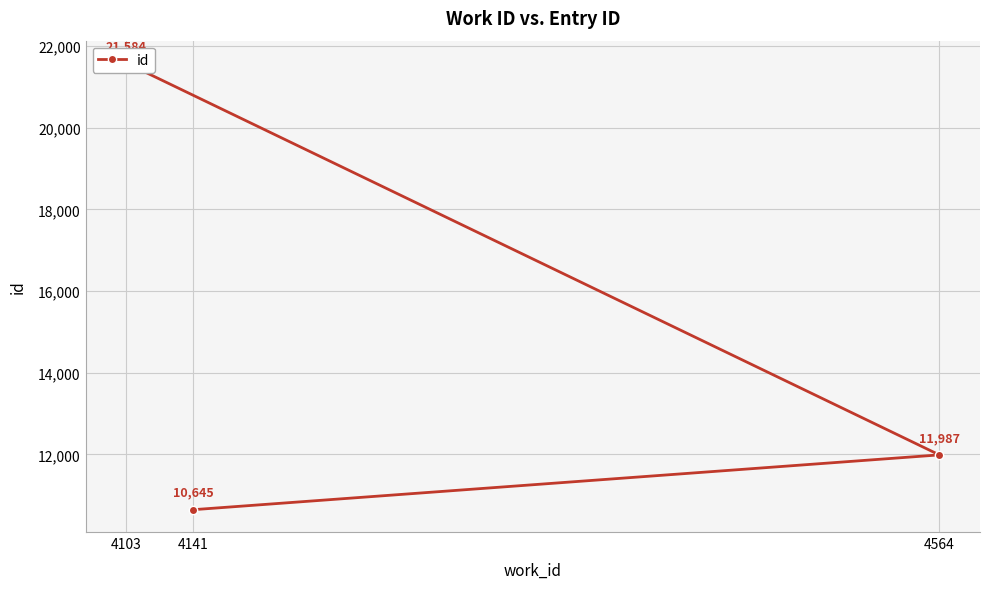

Which has a higher value, 4564 or 4103?

4103